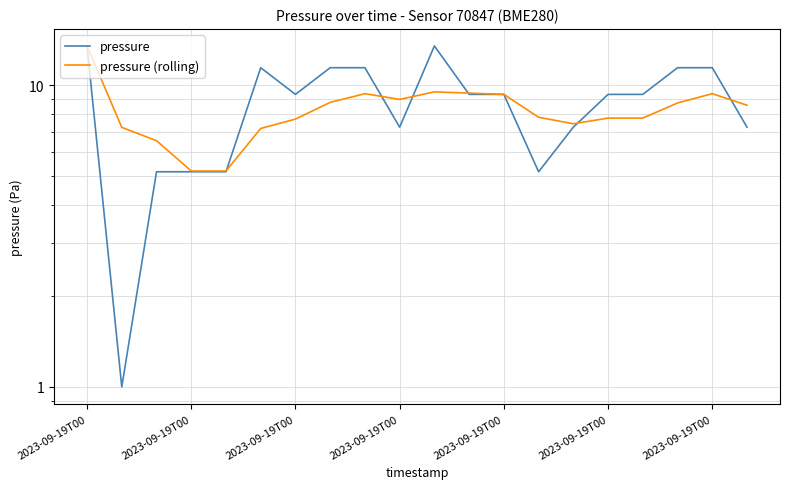

Reading left to right, list all the values displayed in this chart.

pressure: 13.5	1.0	5.2	5.2	5.2	11.4	9.3	11.4	11.4	7.2	13.5	9.3	9.3	5.2	7.2	9.3	9.3	11.4	11.4	7.2
pressure (rolling): 13.5	7.2	6.5	5.2	5.2	7.2	7.7	8.8	9.4	9.0	9.5	9.4	9.3	7.8	7.4	7.8	7.8	8.7	9.4	8.6